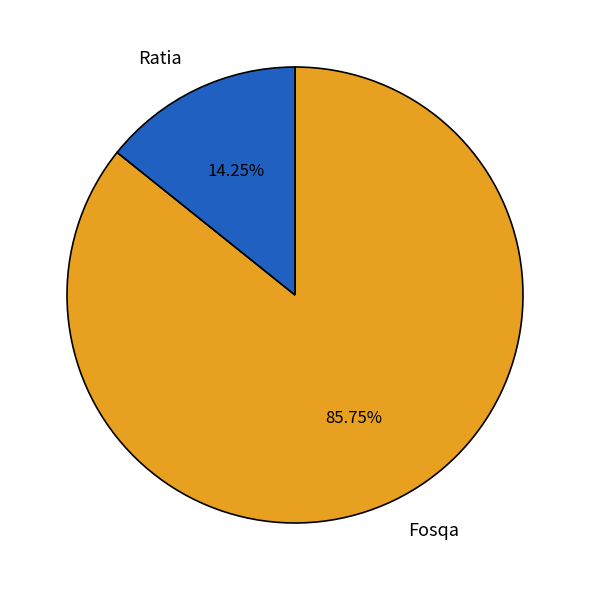

Which has a higher value, Ratia or Fosqa?

Fosqa